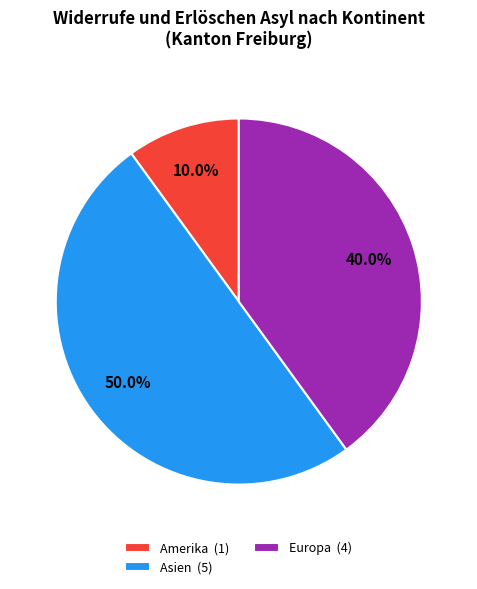

Which category has the biggest portion of the pie?

Asien (5)